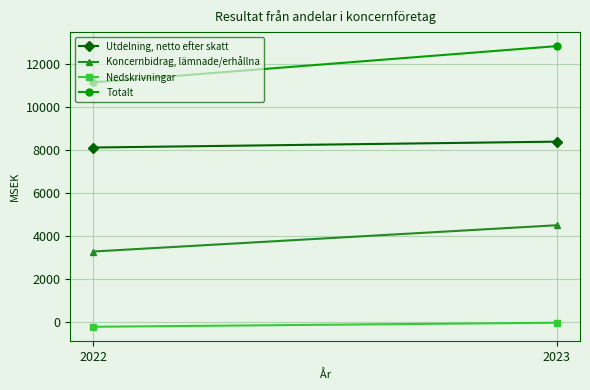

What is the value of the Nedskrivningar point at the 2nd from the left?

-46